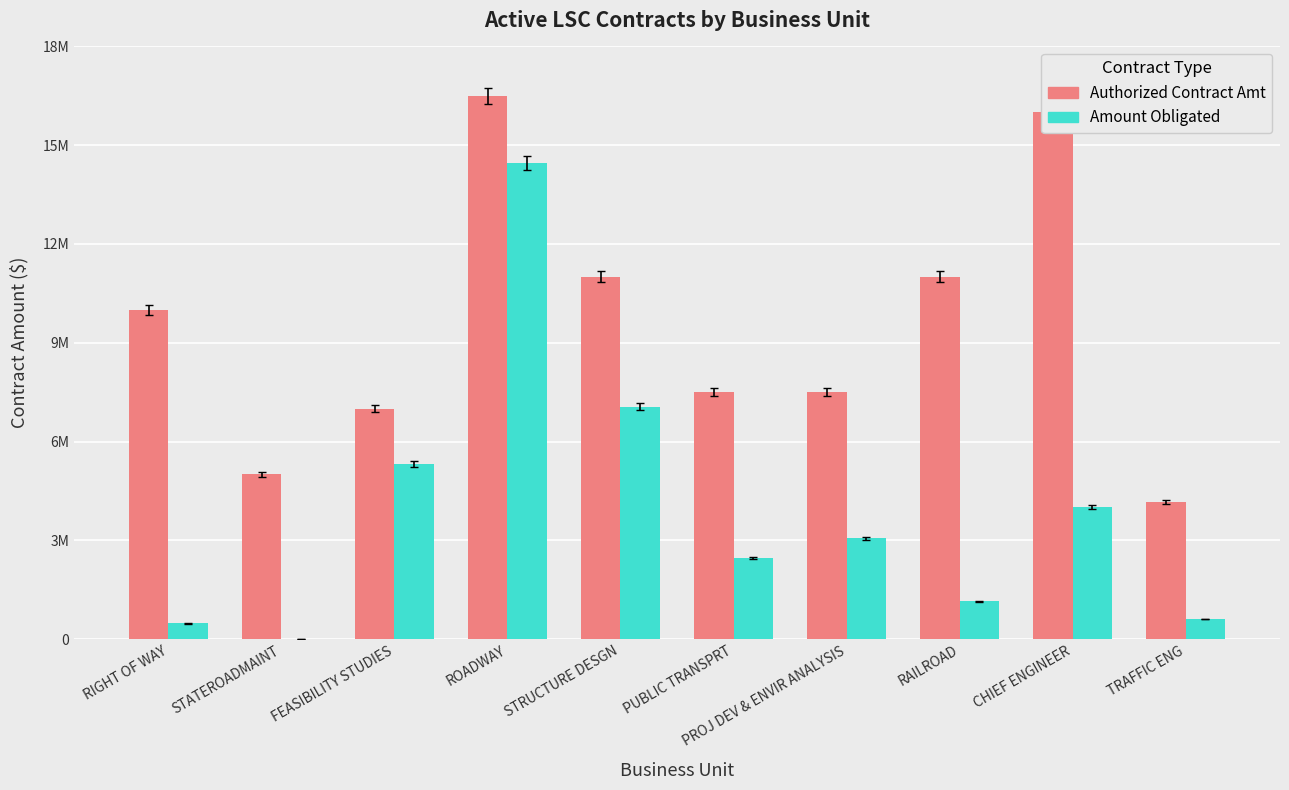

What is the difference between the second highest and minimum values in the Amount Obligated series?

7052491.9